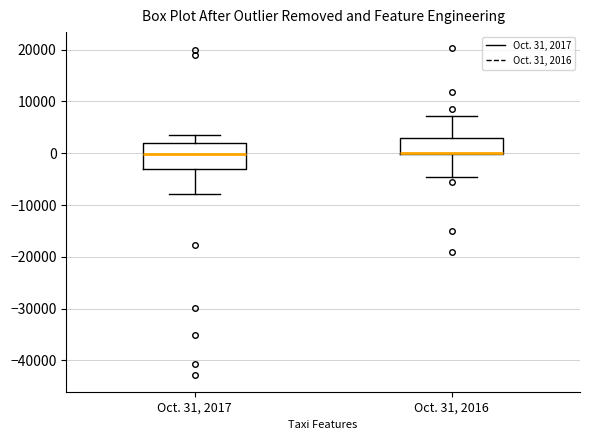

Reading left to right, transcribe this box plot: for each box, give where its median line is, the range the box spans, and where its two whiskers end, as read against the y-axis. The values are not printed on the chart, so give them approximately, as read against the axis.

Oct. 31, 2017: median 0, box -3000 to 2000, whiskers -8000 to 3000
Oct. 31, 2016: median 0 (drawn on the box's lower edge), box 0 to 3000, whiskers -5000 to 7000